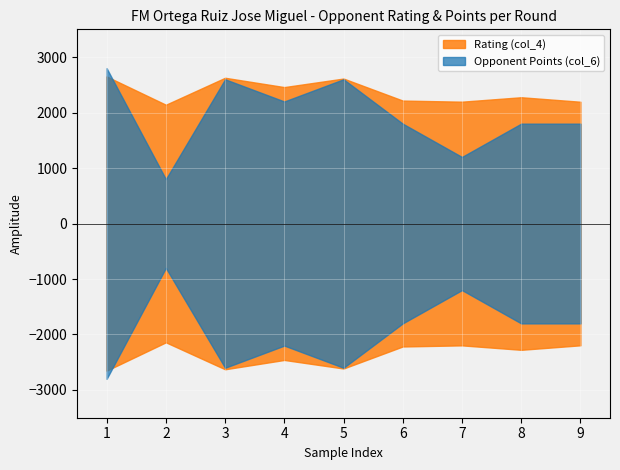

Which series has the largest range (max minus min)?

Rating (col_4)